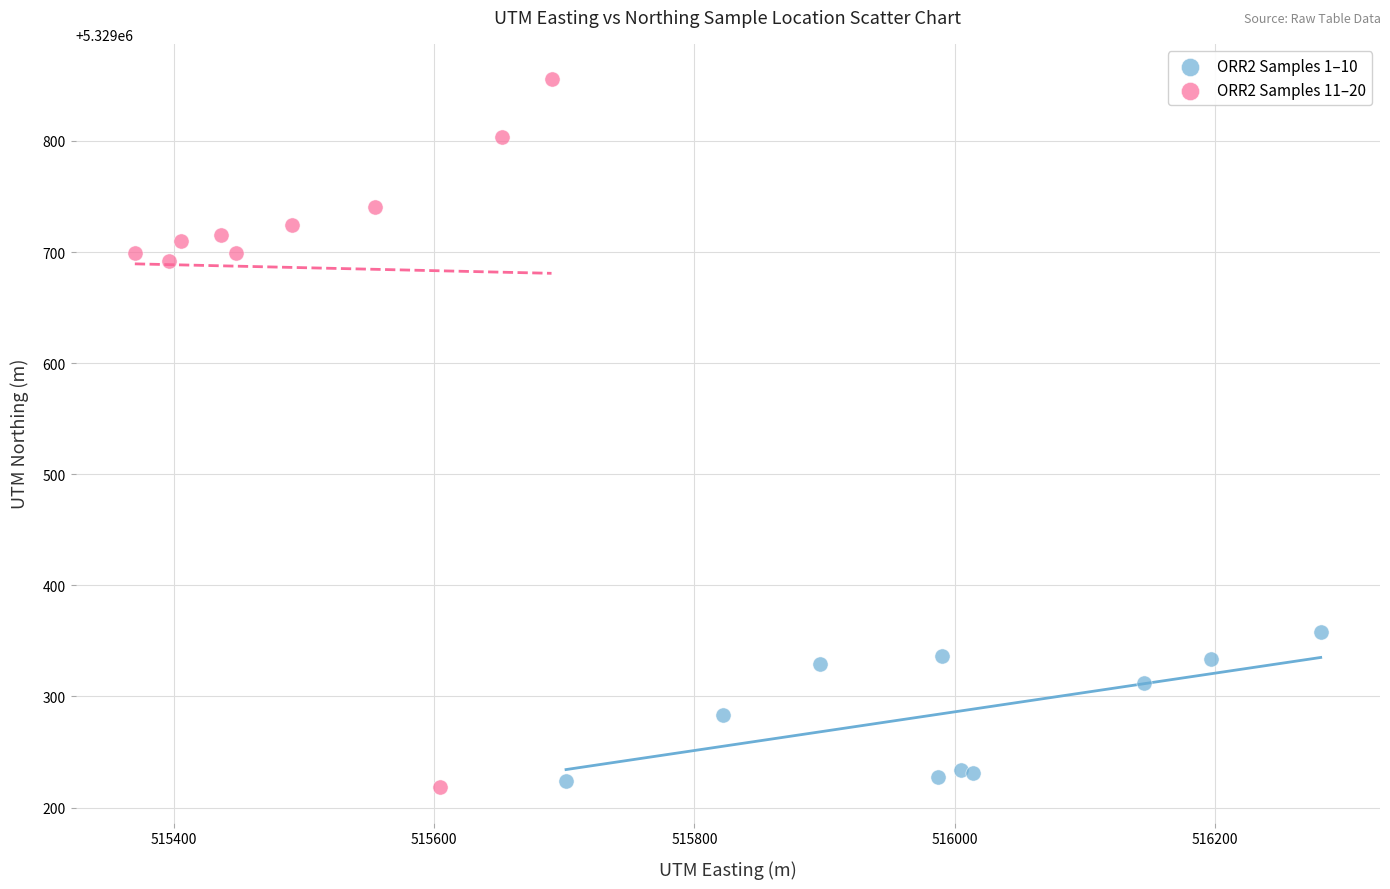

Which series contains the highest Y value?

ORR2 Samples 11–20